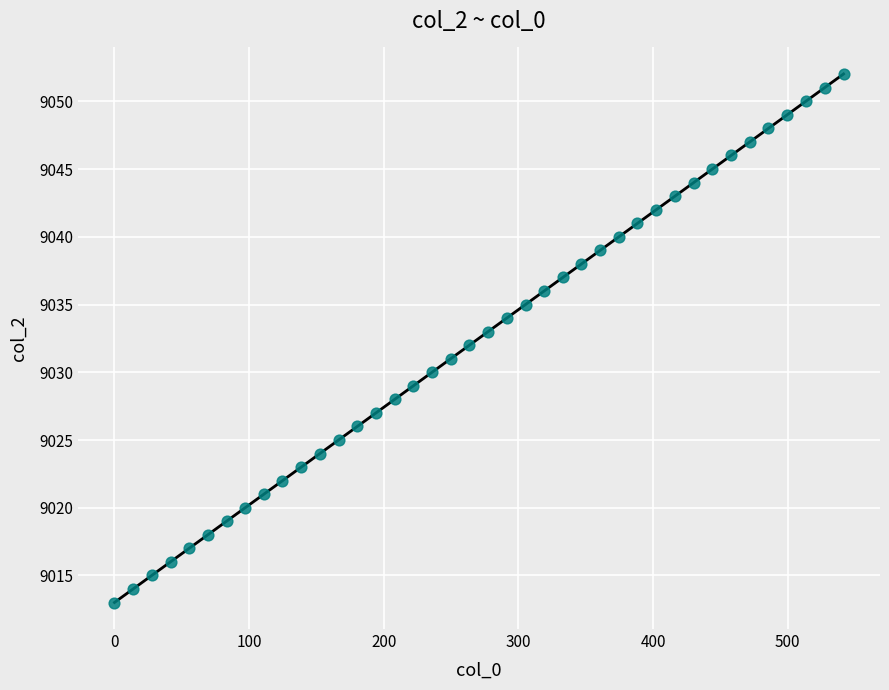

What is the range of Y values (max minus min)?

39